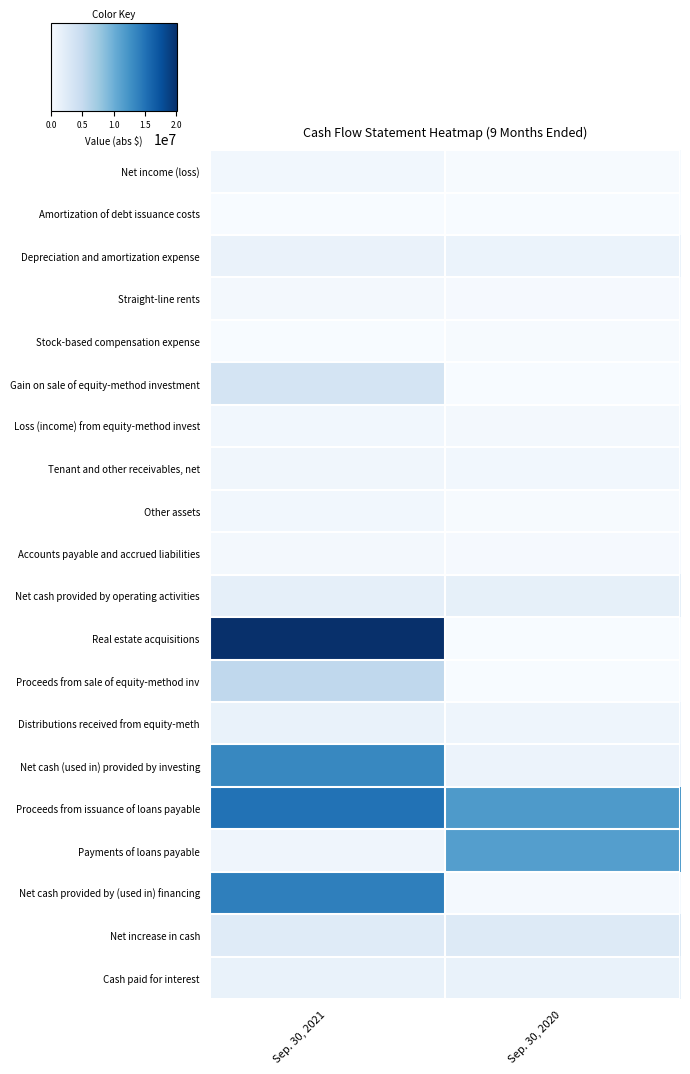

How many categories are shown in the chart?

2